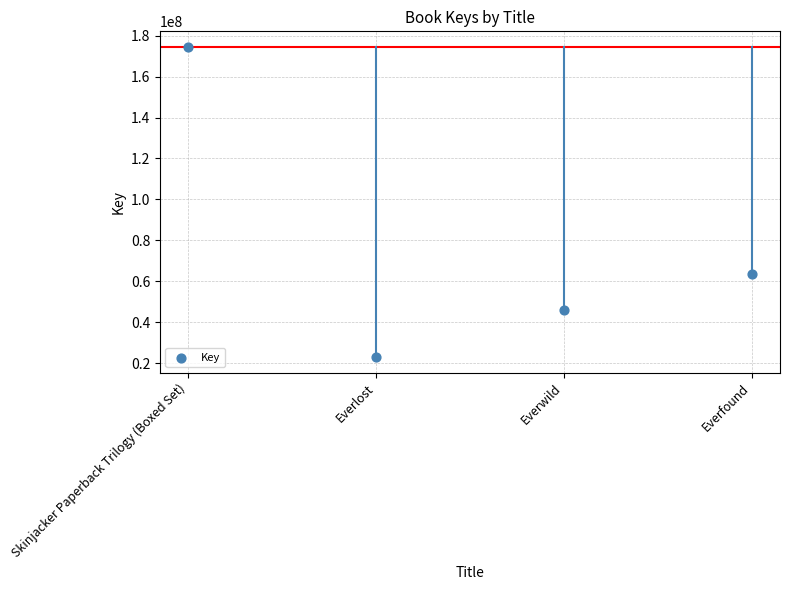

What Y value in the scatter plot is closest to 98753085?

63436859